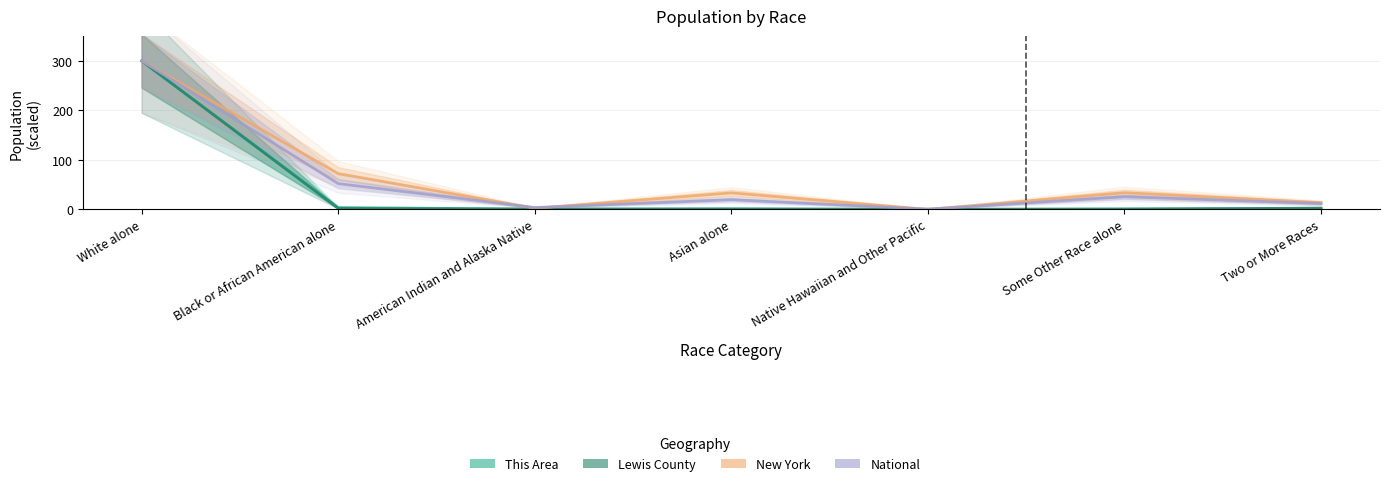

The Lewis County series shows 0.1 at Native Hawaiian and Other Pacific. True or false?

False